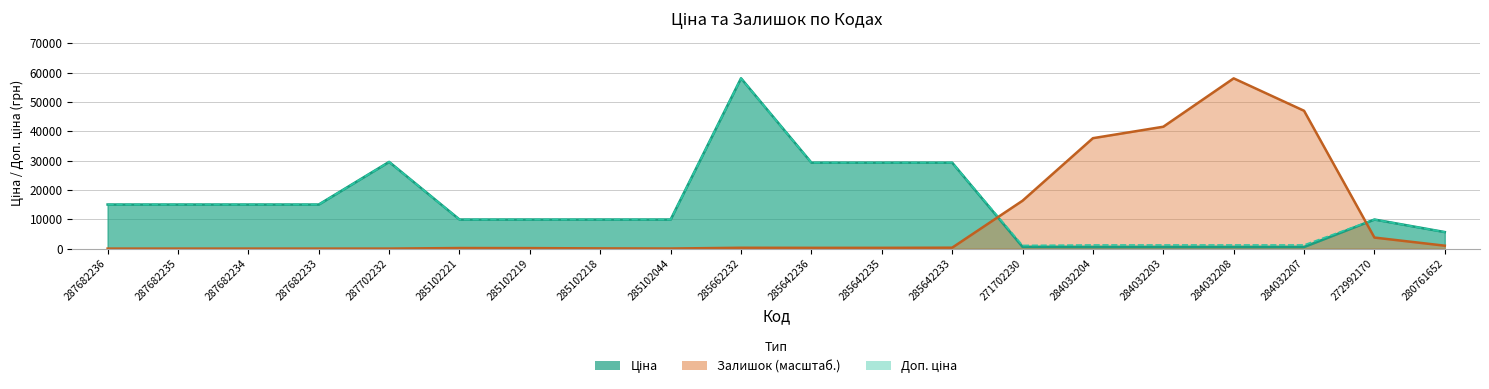

What is the label of the 1st point from the left?

287682236